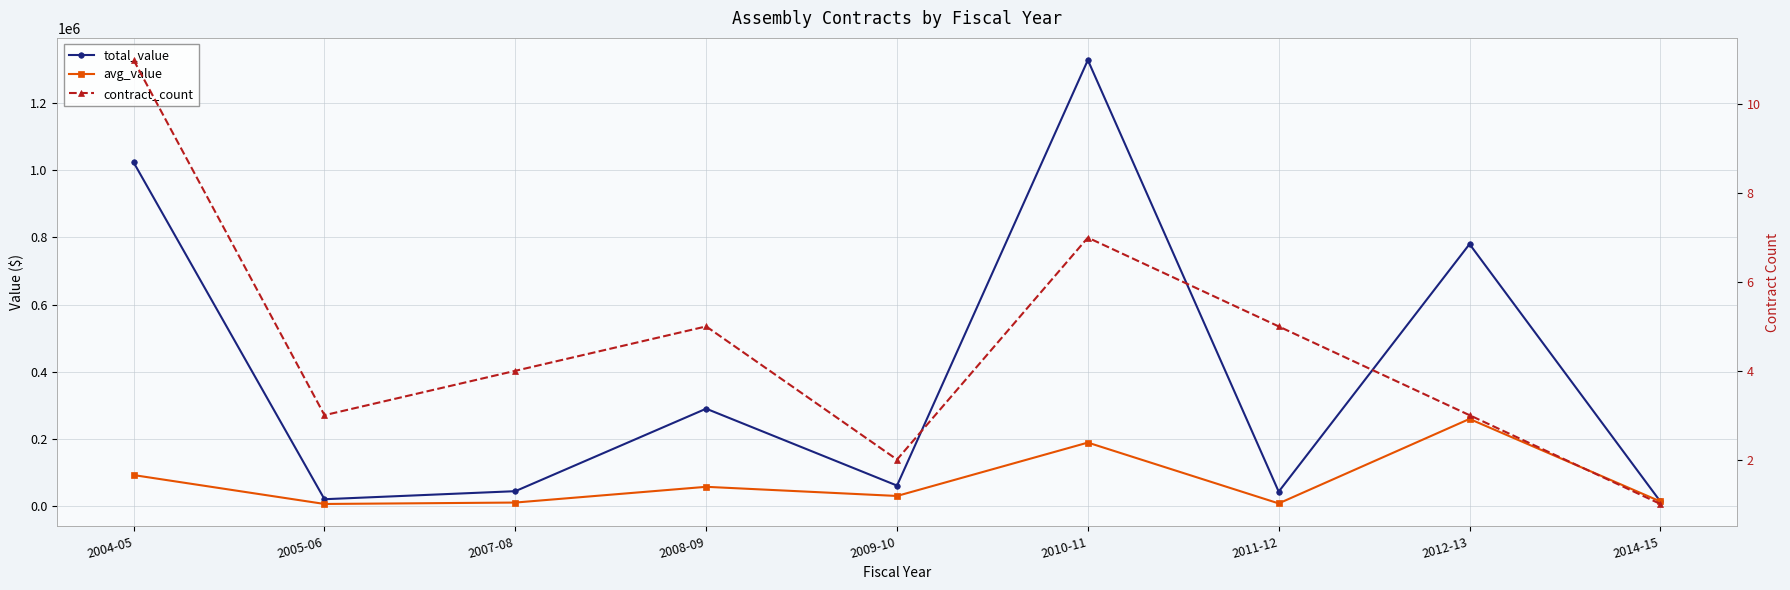

True or false: contract_count has more than 2 interior local peaks.

False